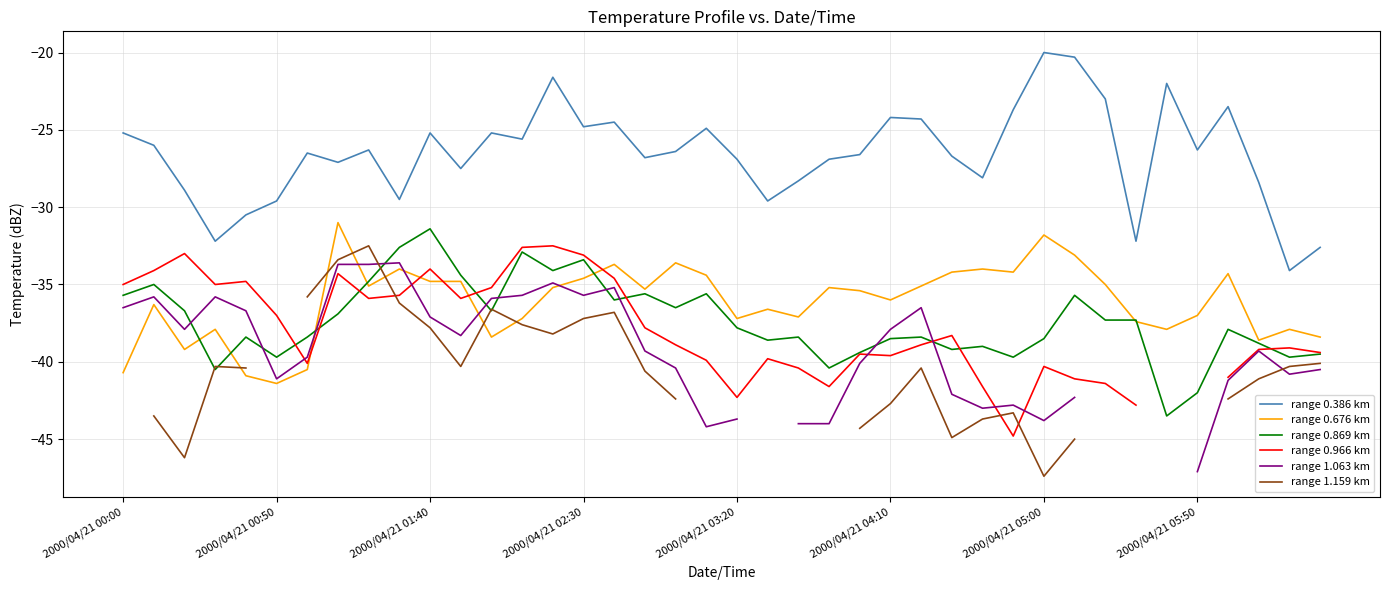

What is the highest value of the range 0.676 km series?

-31.0